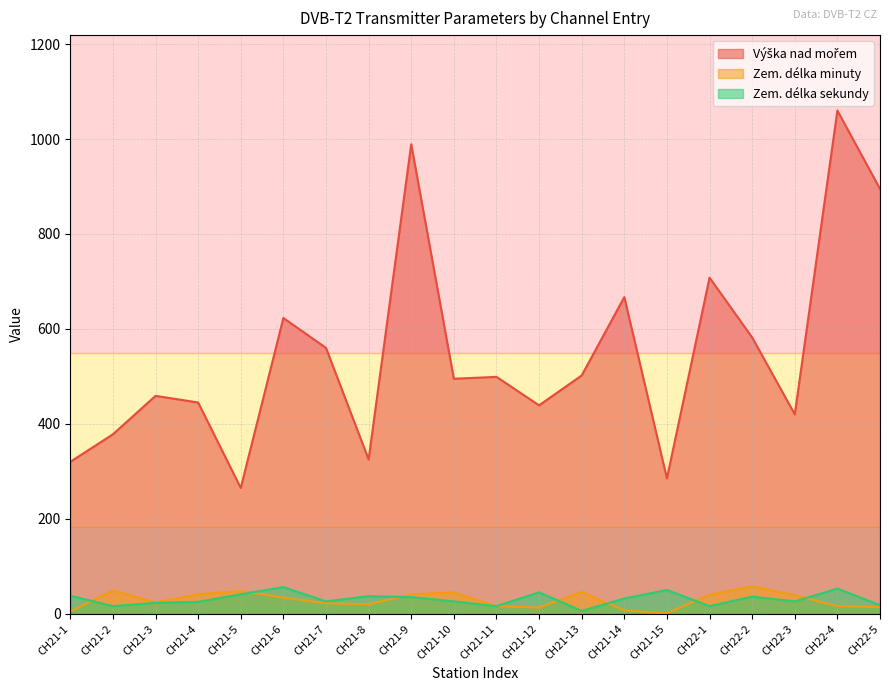

Reading left to right, extract all data points from this chart.

Výška nad mořem: 320	378	459	445	265	623	560	325	989	495	499	439	502	667	285	708	582	420	1060	895
Zem. délka minuty: 5	49	24	41	48	34	22	20	41	45	16	13	46	7	1	40	58	39	16	14
Zem. délka sekundy: 38	16	23	25	41	56	26	37	35	26	16	45	6	32	50	16	36	26	53	18